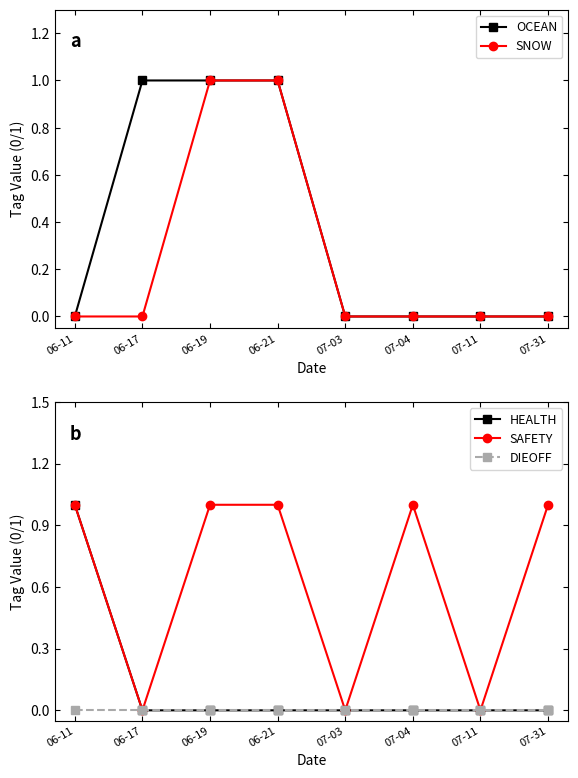

Which category has the lowest value in the OCEAN series?

06-11